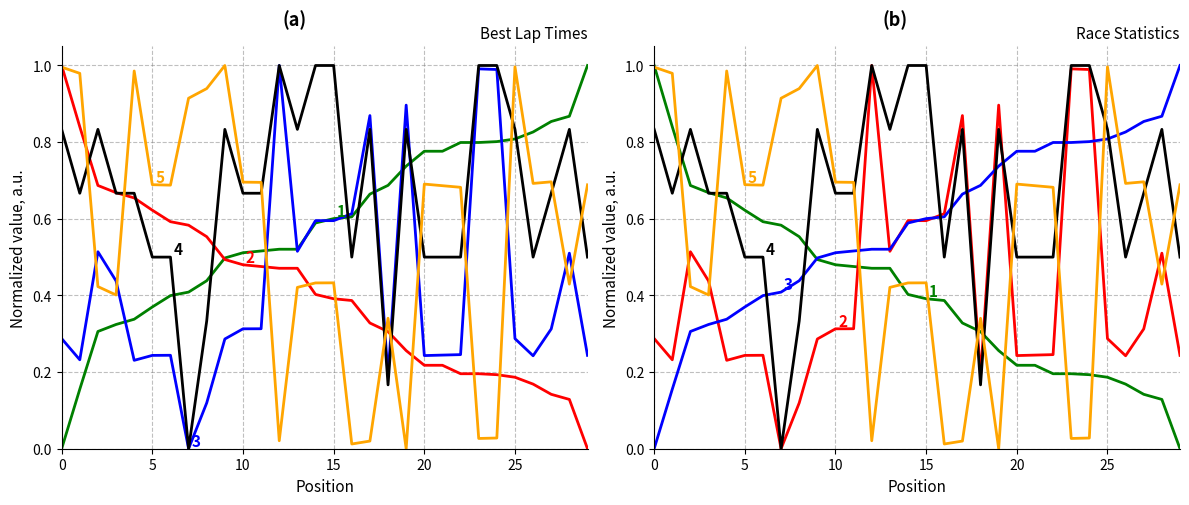

Count the number of data series in this chart.

5